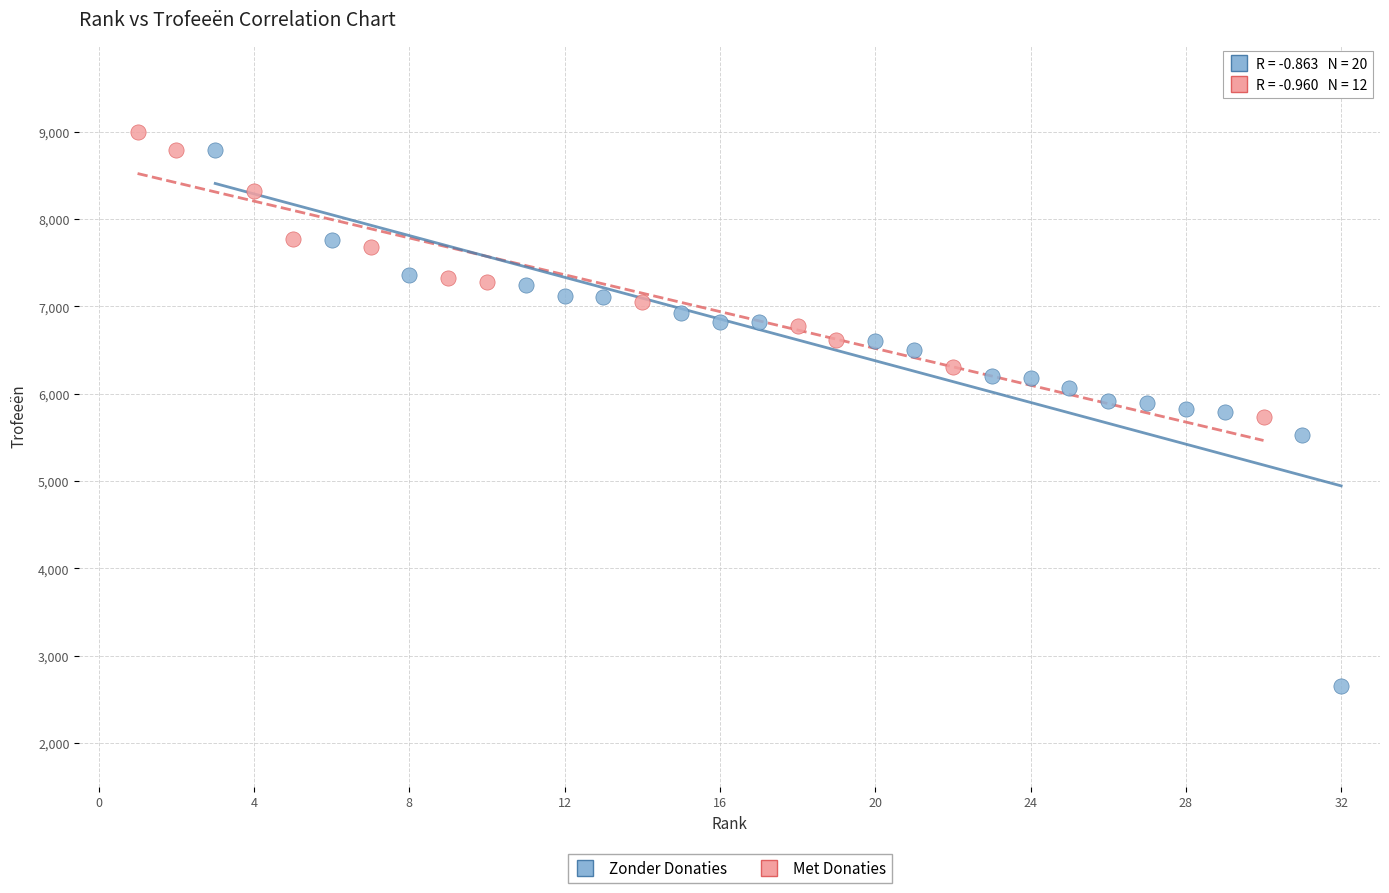

Which series contains the lowest Y value?

Zonder Donaties